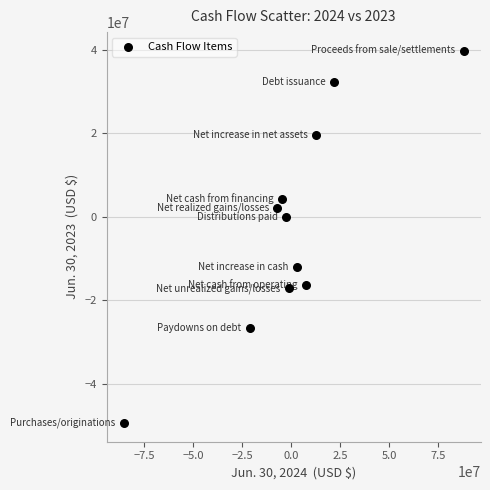

What is the range of Y values (max minus min)?

89095626